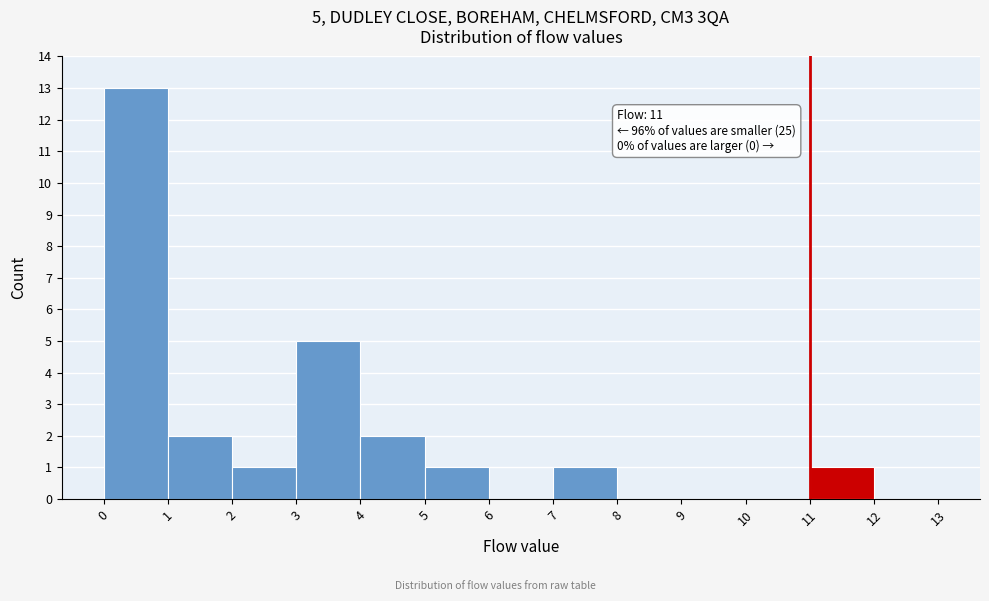

Which range on the x-axis has the tallest bar?

0 to 1